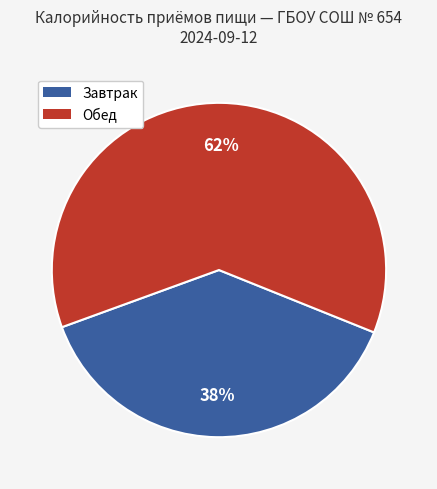

Does any single category account for the majority?

Yes